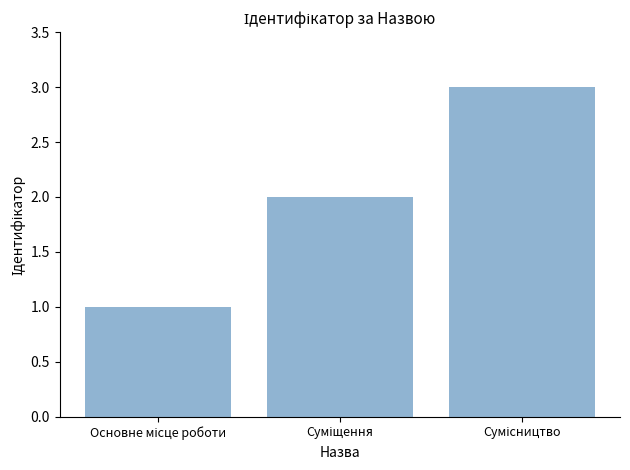

Are the bars grouped side by side (vs. stacked)?

No